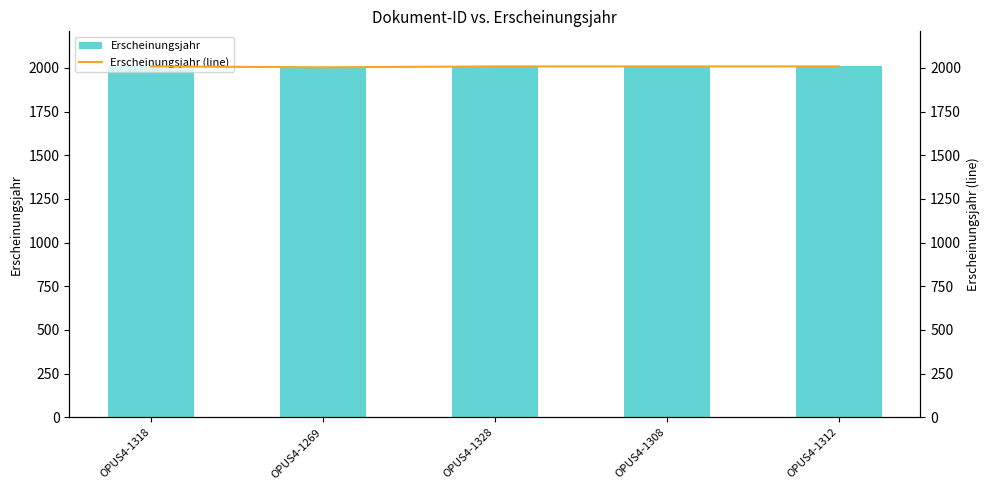

Does the chart contain any negative values?

No